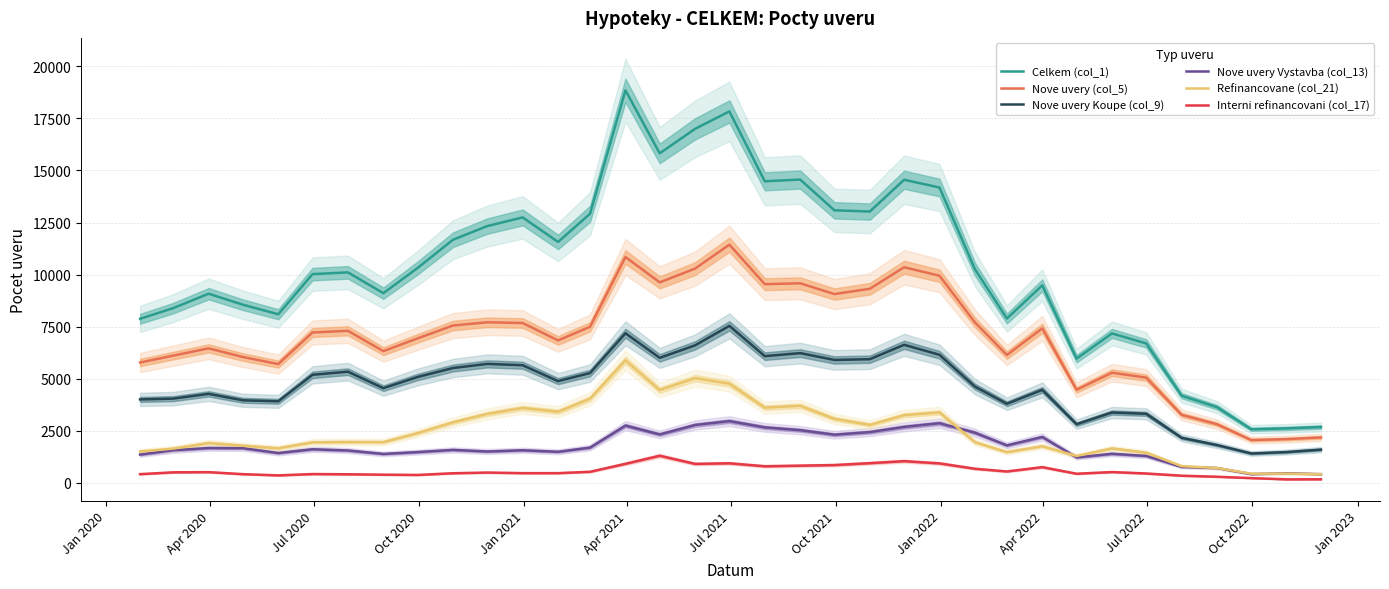

True or false: Celkem (col_1) and Nove uvery Koupe (col_9) cross at least once.

False